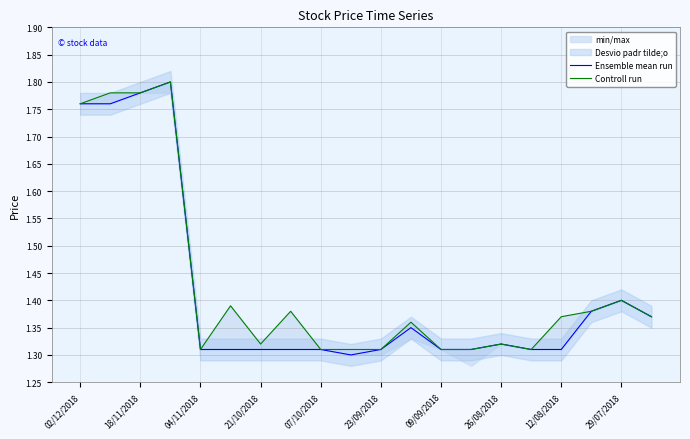

True or false: Ensemble mean run has a value of 0.5 at 07/10/2018.

False